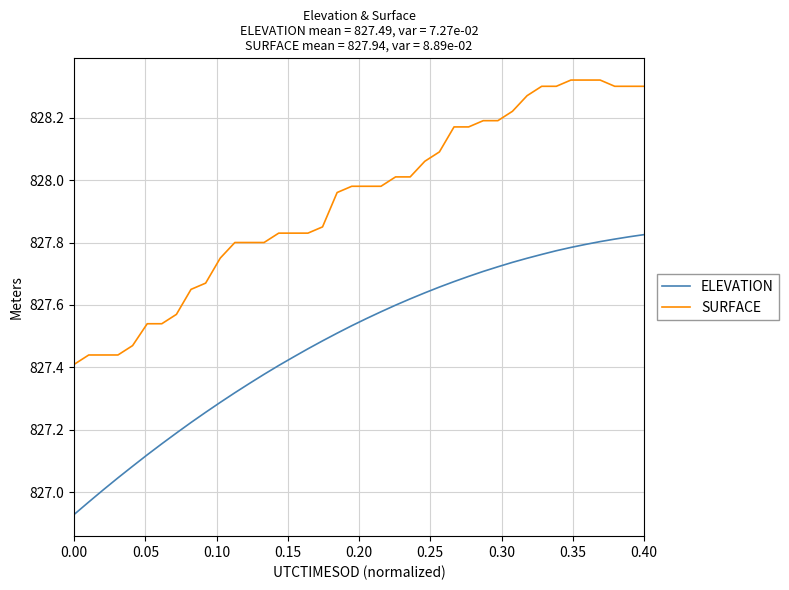

True or false: SURFACE and ELEVATION cross at least once.

False